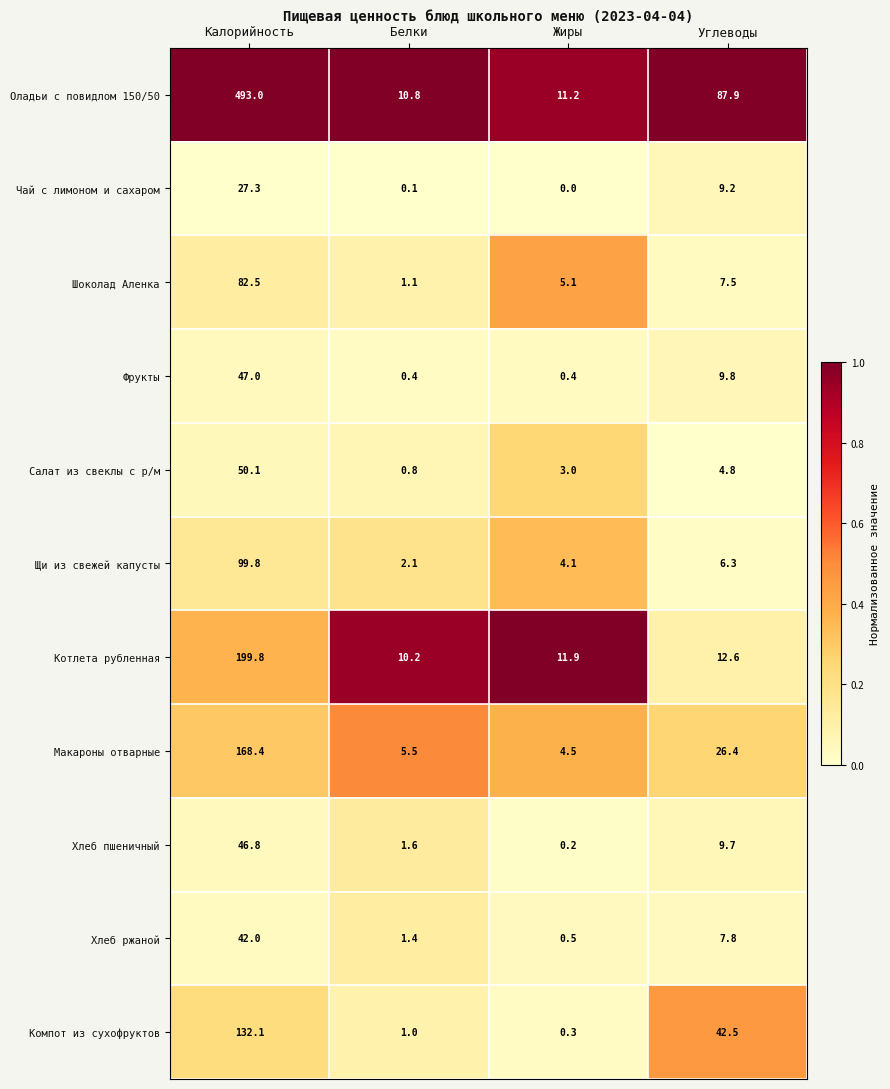

What is the sum of the Компот из сухофруктов values at Углеводы and Жиры?

42.8